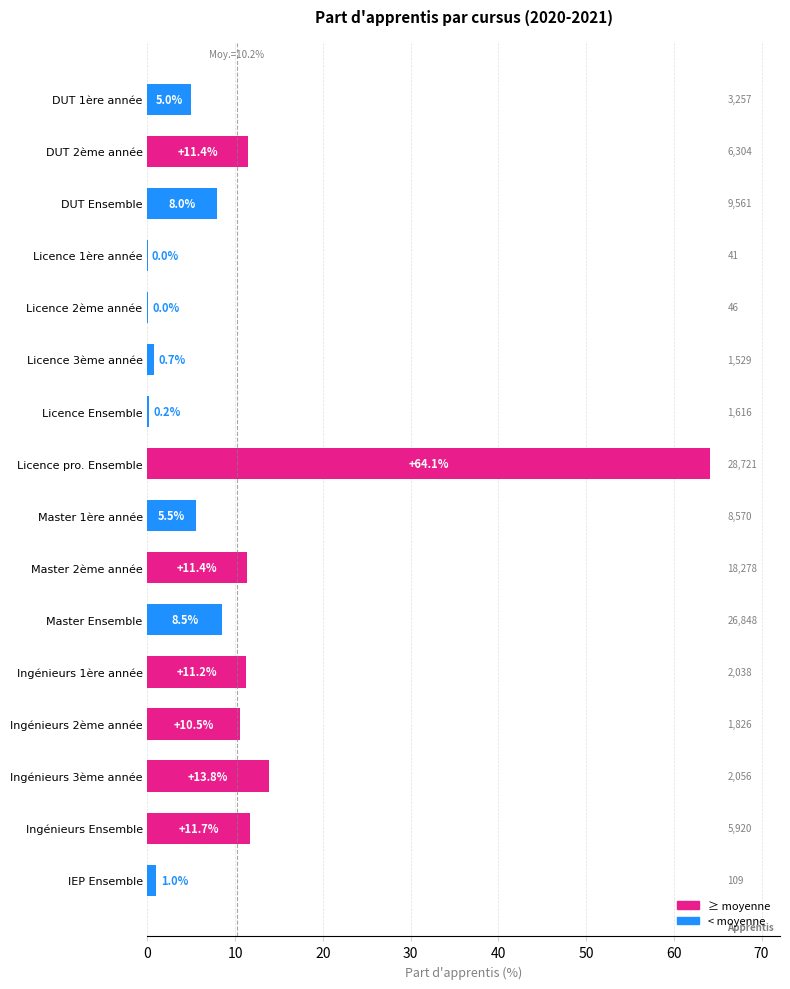

Which has a higher value, Ingénieurs 1ère année or Master Ensemble?

Ingénieurs 1ère année